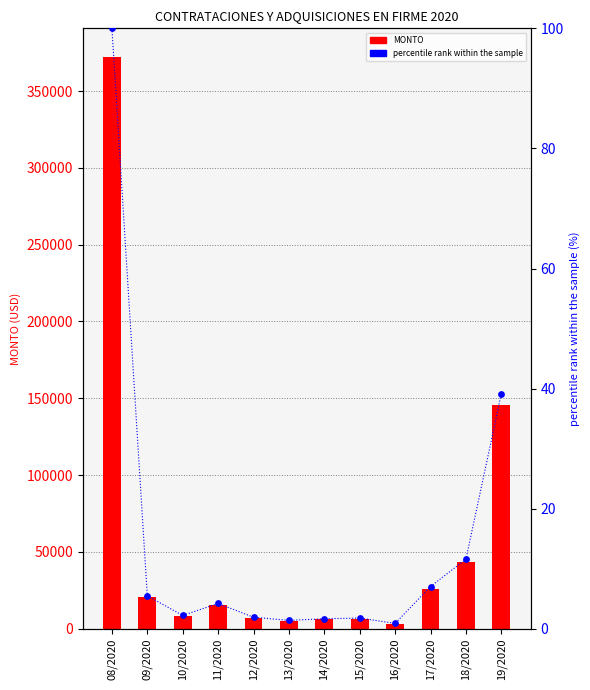

What is the total value across all series at 18/2020?

43191.6